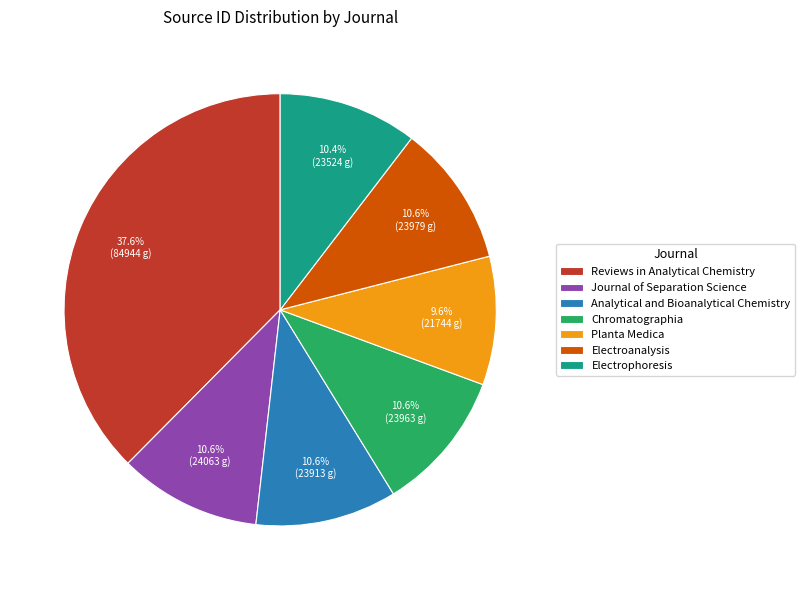

How much of the chart is everything except Electrophoresis?

89.6%